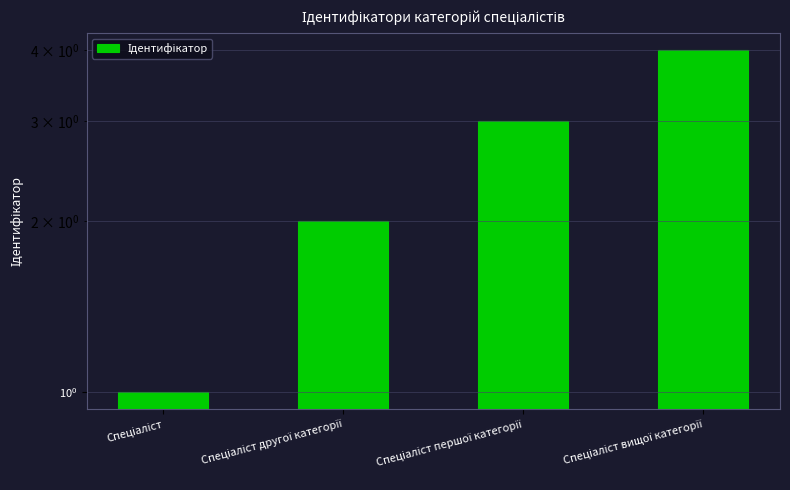

What is the label of the 3rd bar from the right?

Спеціаліст другої категорії